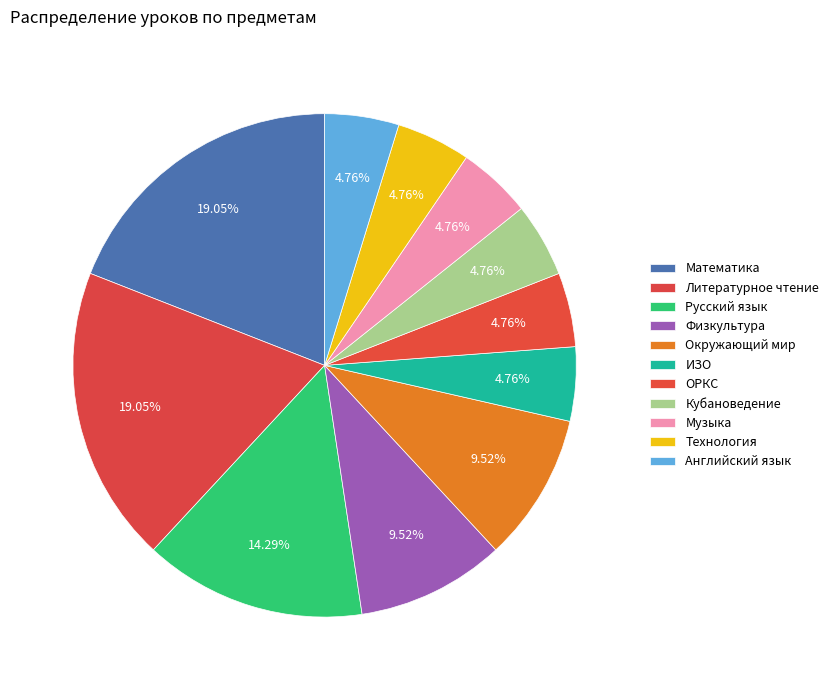

How many slices are in this pie chart?

11